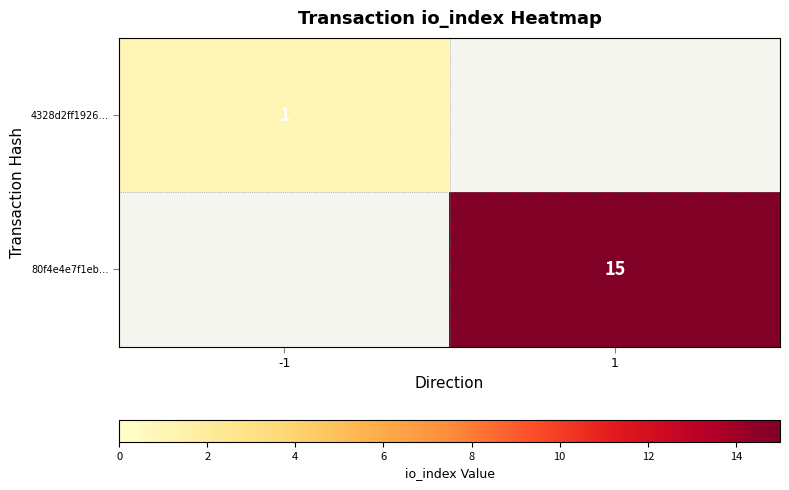

The 4328d2ff1926… series shows 0 at -1. True or false?

False